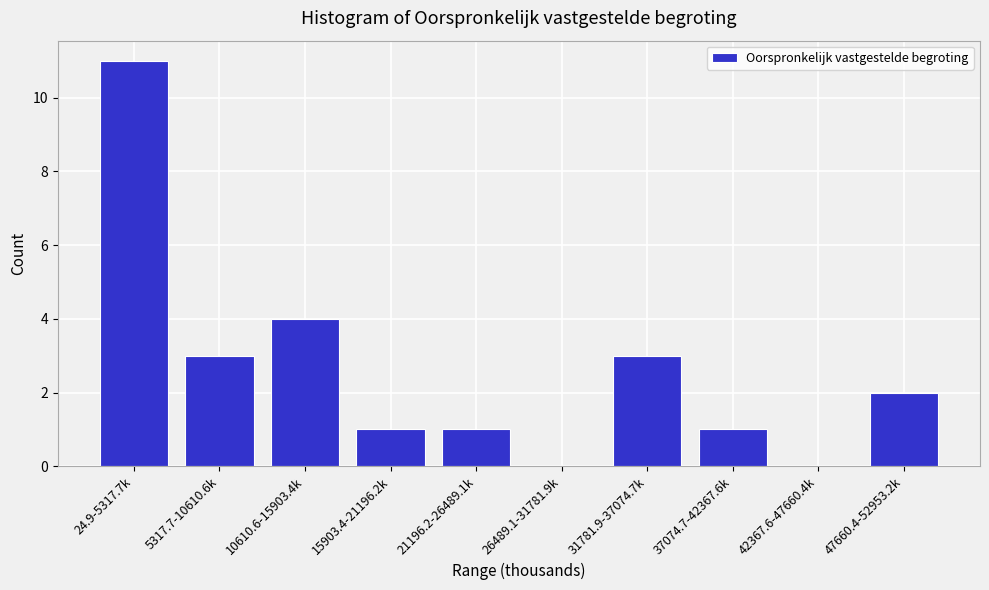

Reading right to left, list all the values displayed in this chart.

47660.4-52953.2k=2	42367.6-47660.4k=0	37074.7-42367.6k=1	31781.9-37074.7k=3	26489.1-31781.9k=0	21196.2-26489.1k=1	15903.4-21196.2k=1	10610.6-15903.4k=4	5317.7-10610.6k=3	24.9-5317.7k=11